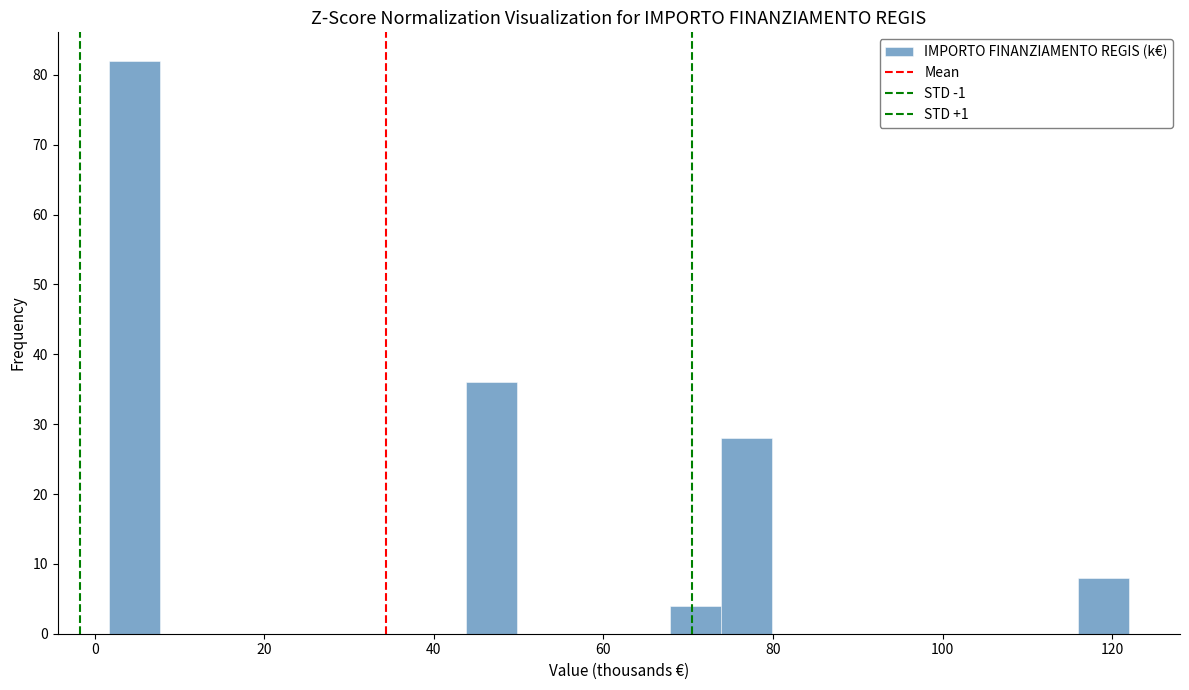

Around what value on the x-axis is the tallest bar? Give the approximate position of its centre, as read against the axis.

4